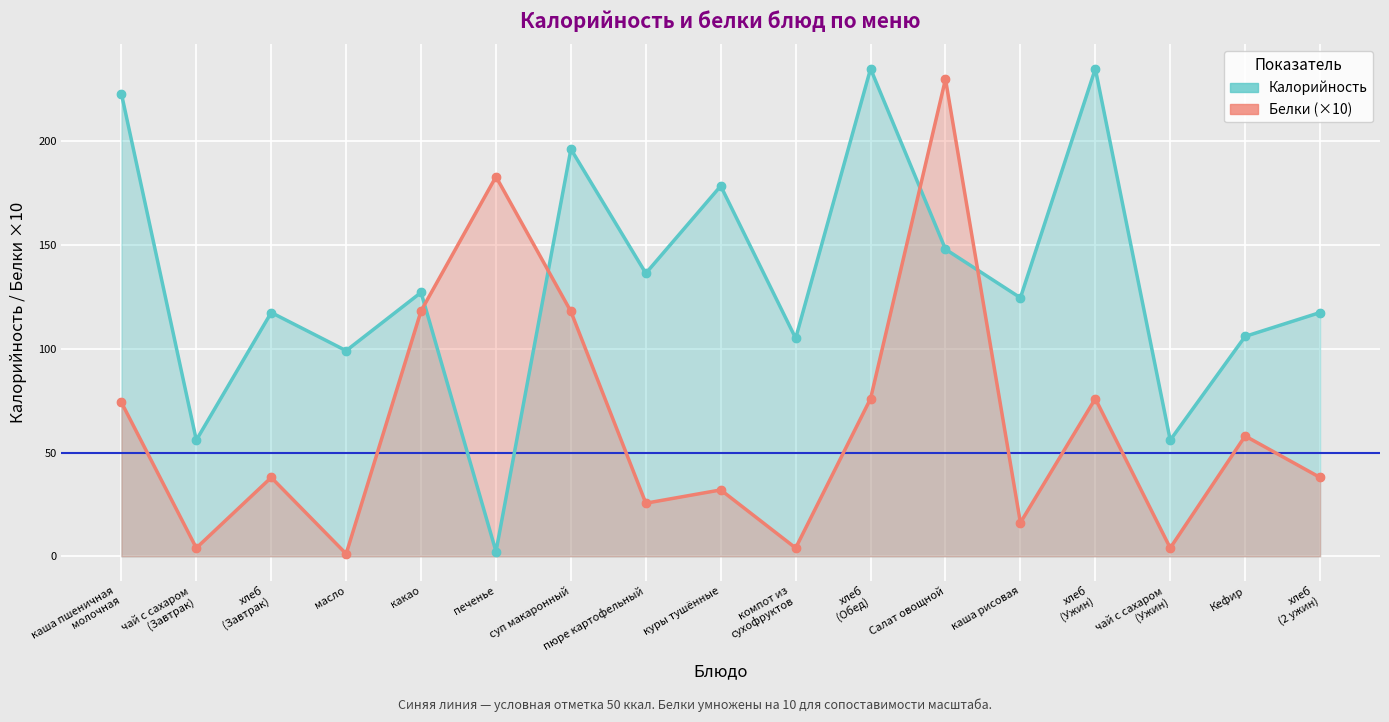

What are all the series names shown in the legend?

Калорийность, Белки (×10)